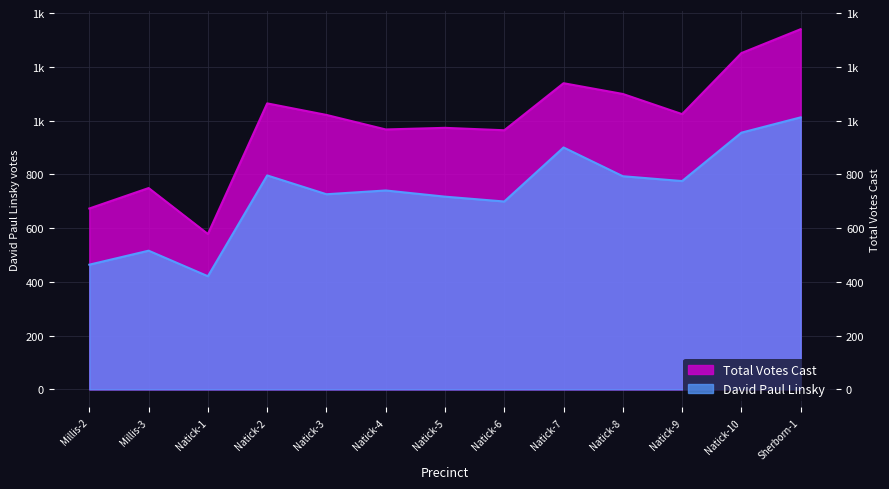

What position from the left is Natick-10?

12